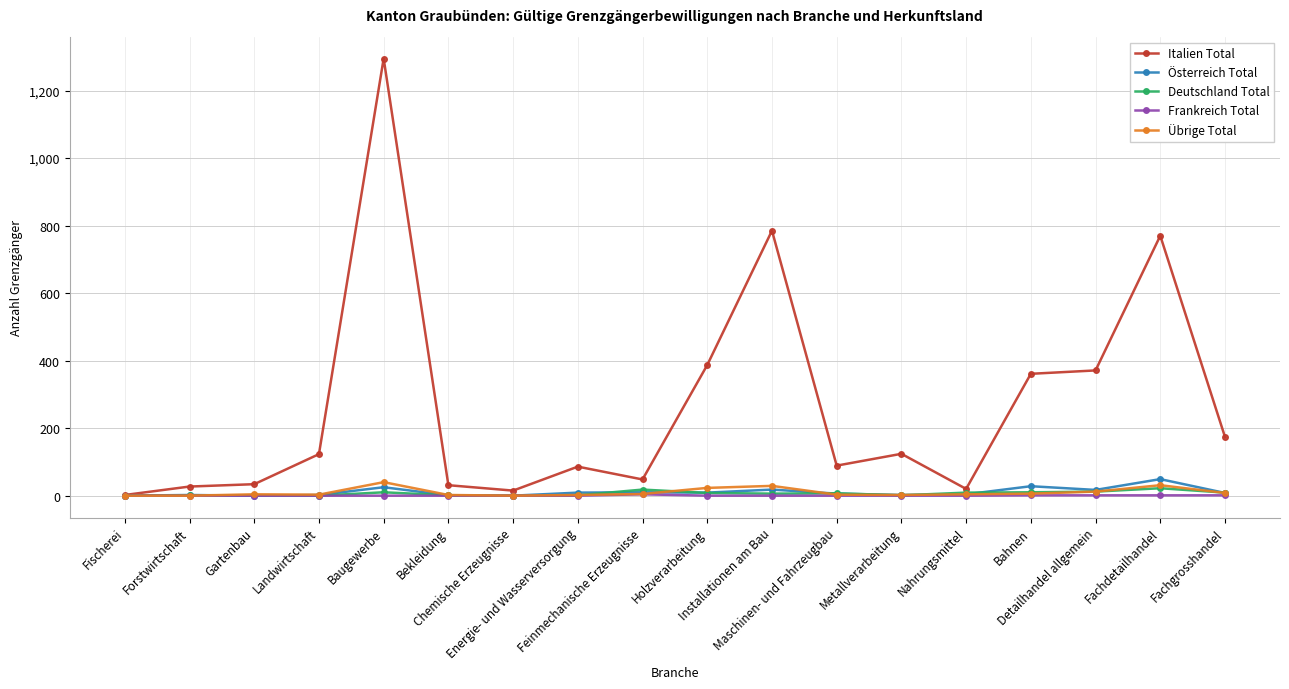

What is the value of the Österreich Total point at the 12th from the left?

6